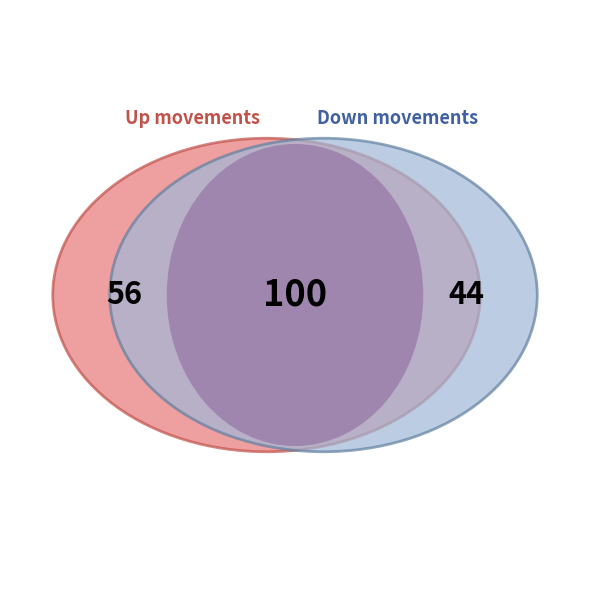

To the nearest percent, what is the difference between the largest and smallest slice percentages?

12%